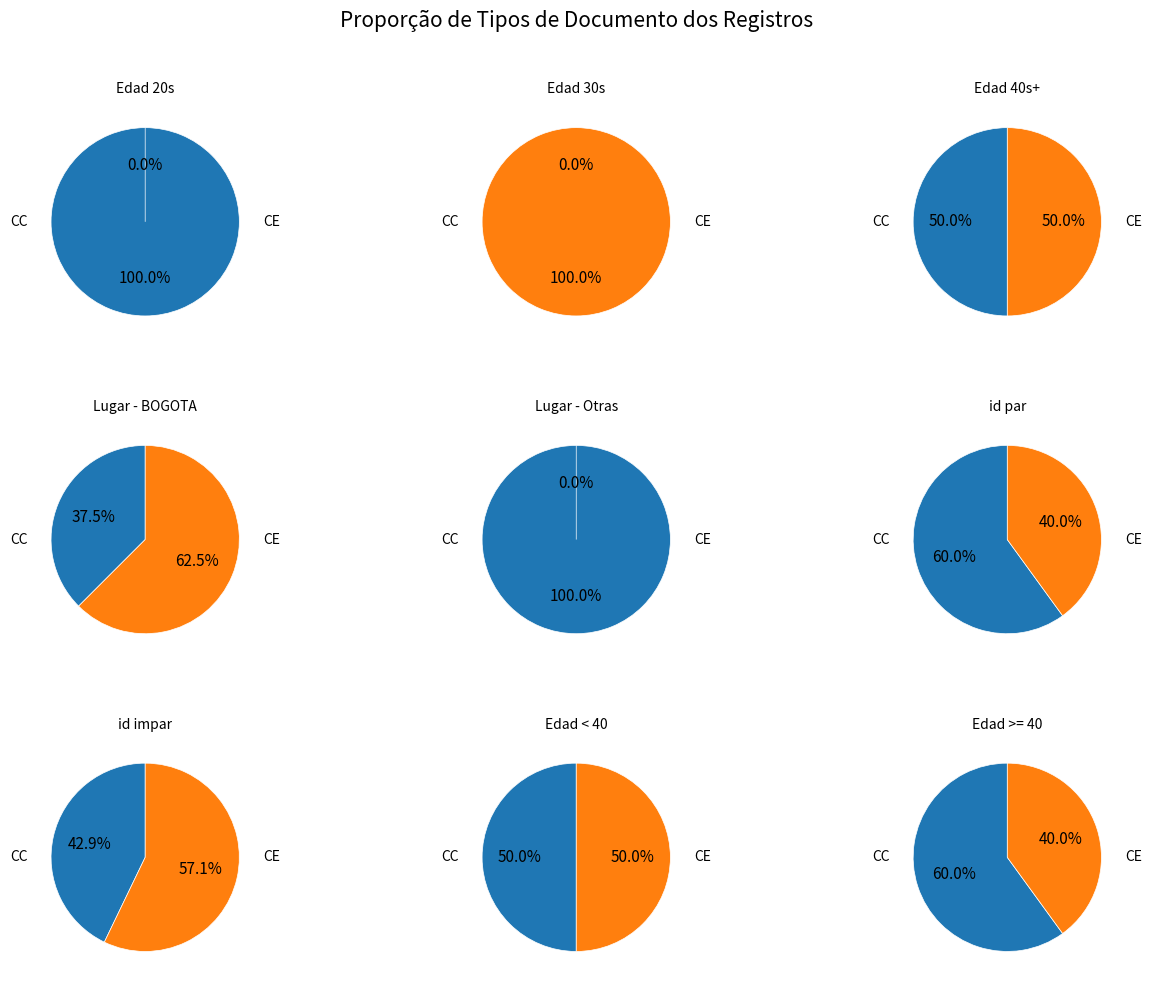

Combined, do 5 and 3 account for over 50%?

No